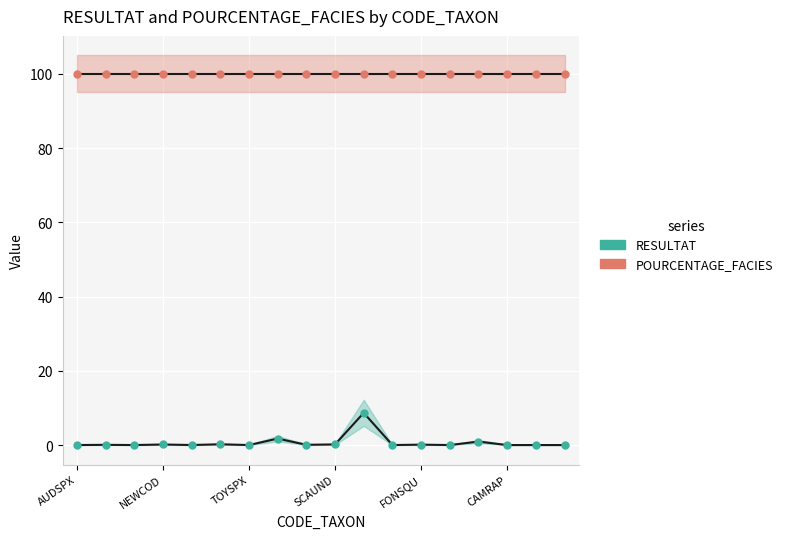

The POURCENTAGE_FACIES series shows 46.8 at 17. True or false?

False